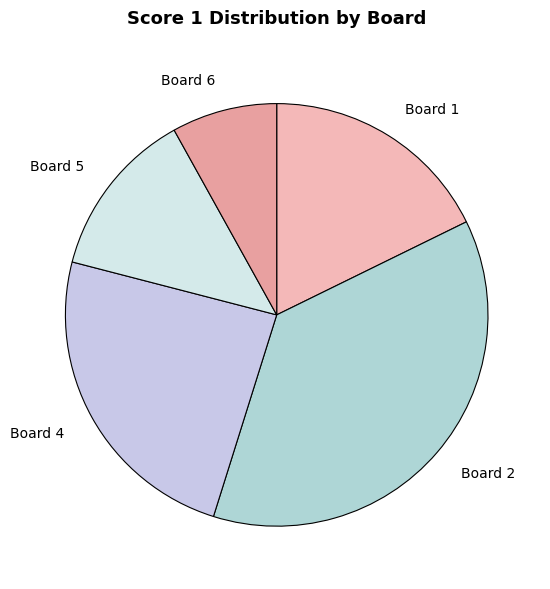

What is the largest slice in the pie chart?

Board 2